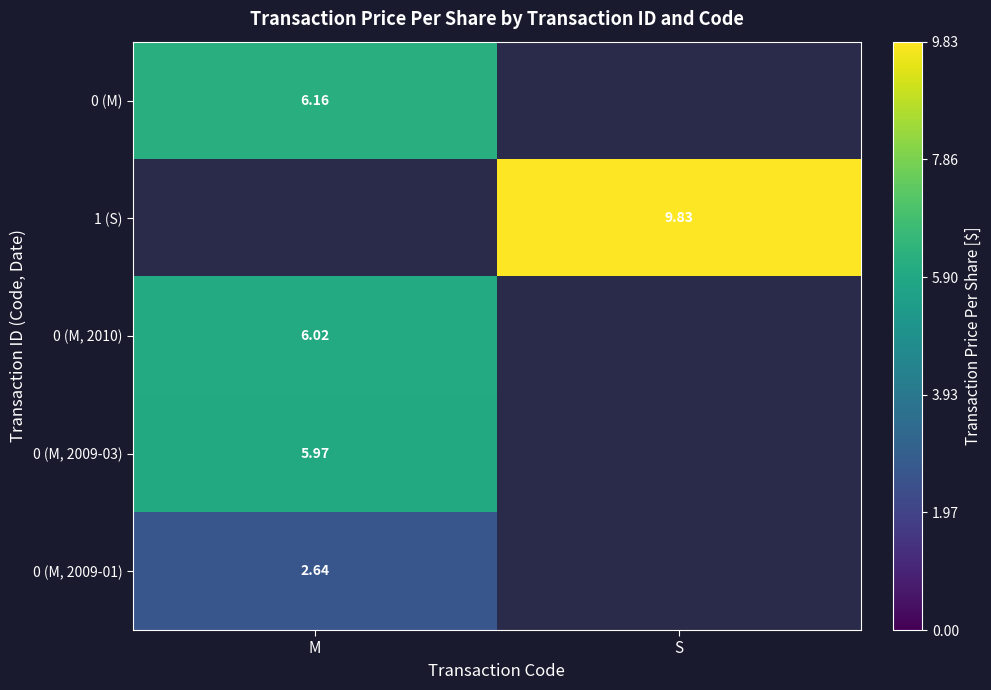

What is the smallest value displayed?

2.6